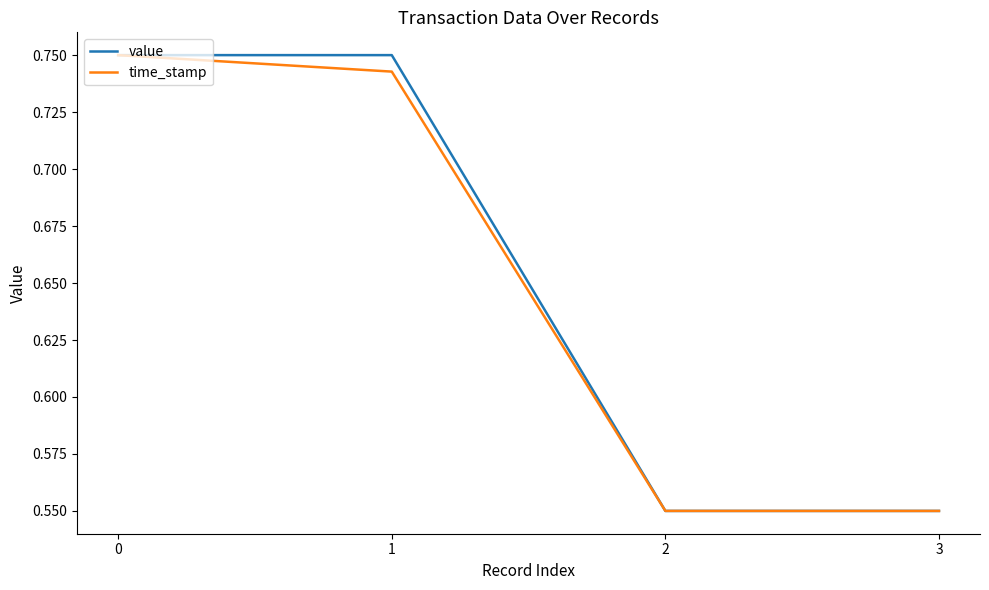

Is the value of time_stamp at 0 greater than the value of value at 3?

Yes